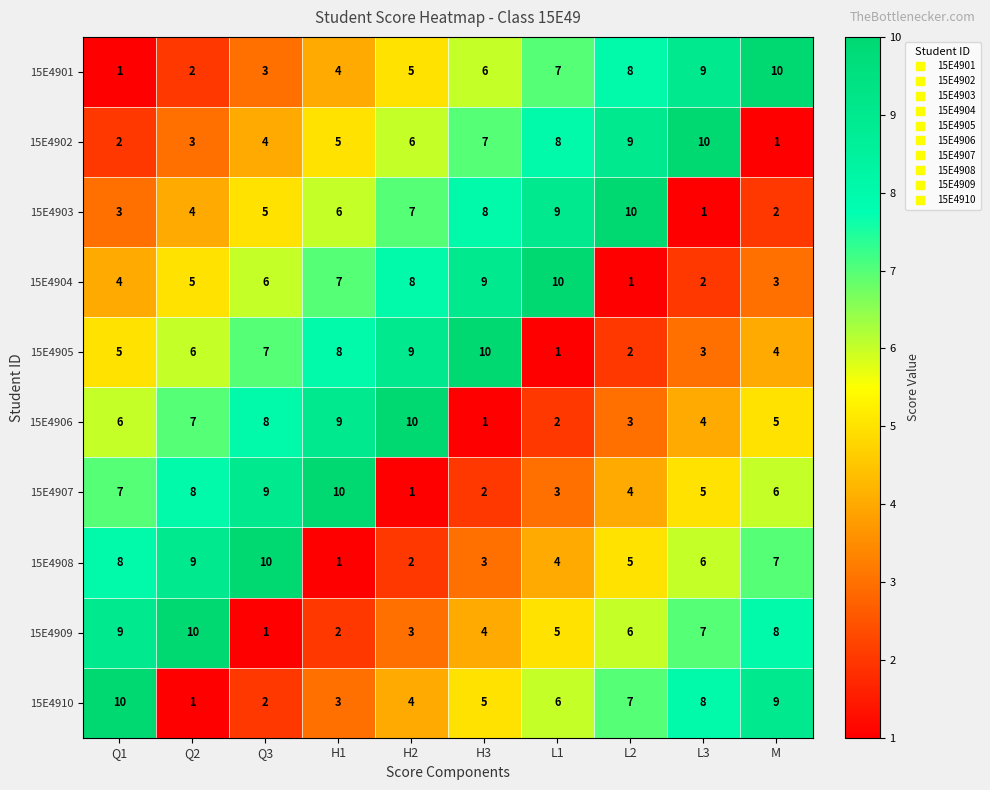

What is the approximate value of 15E4901 at L1?

7